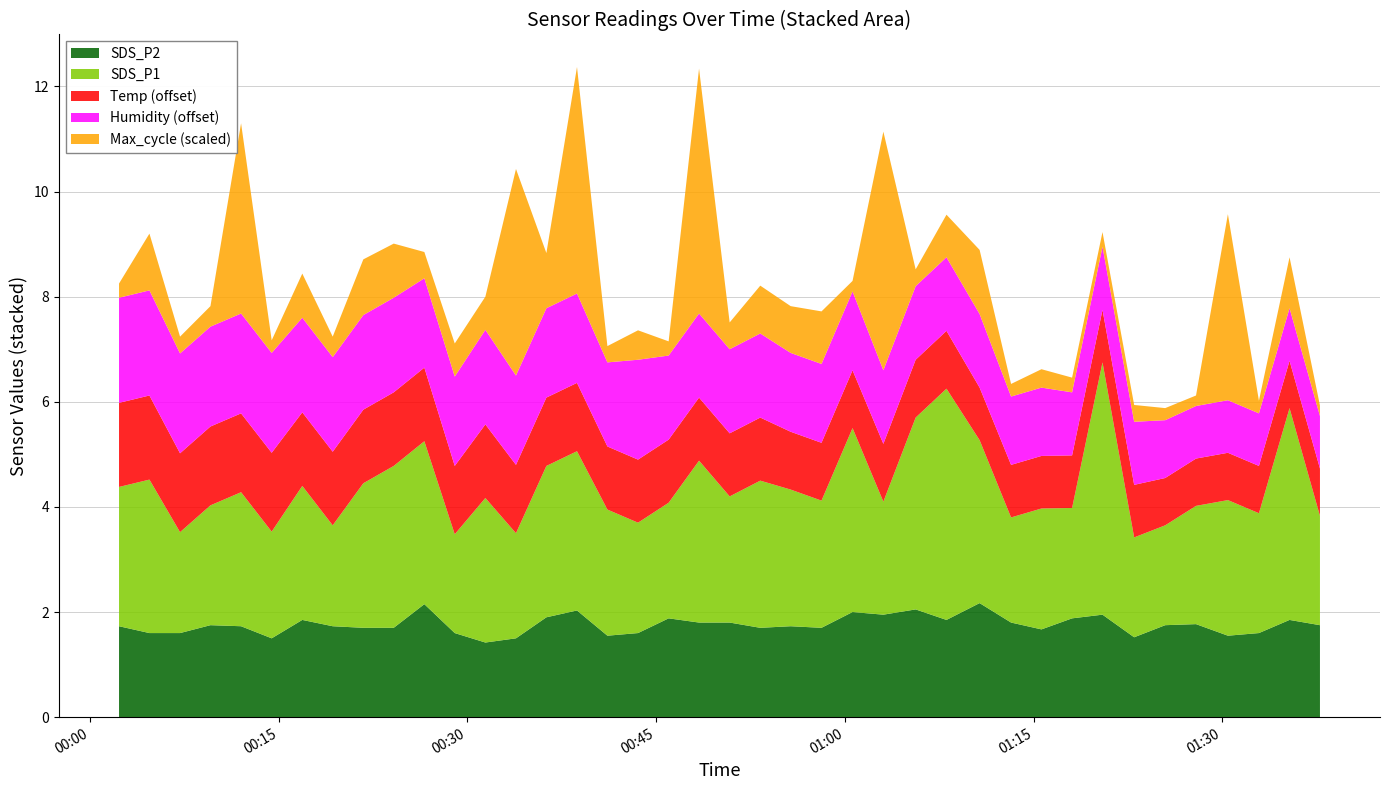

What is the minimum value for SDS_P2?

1.4